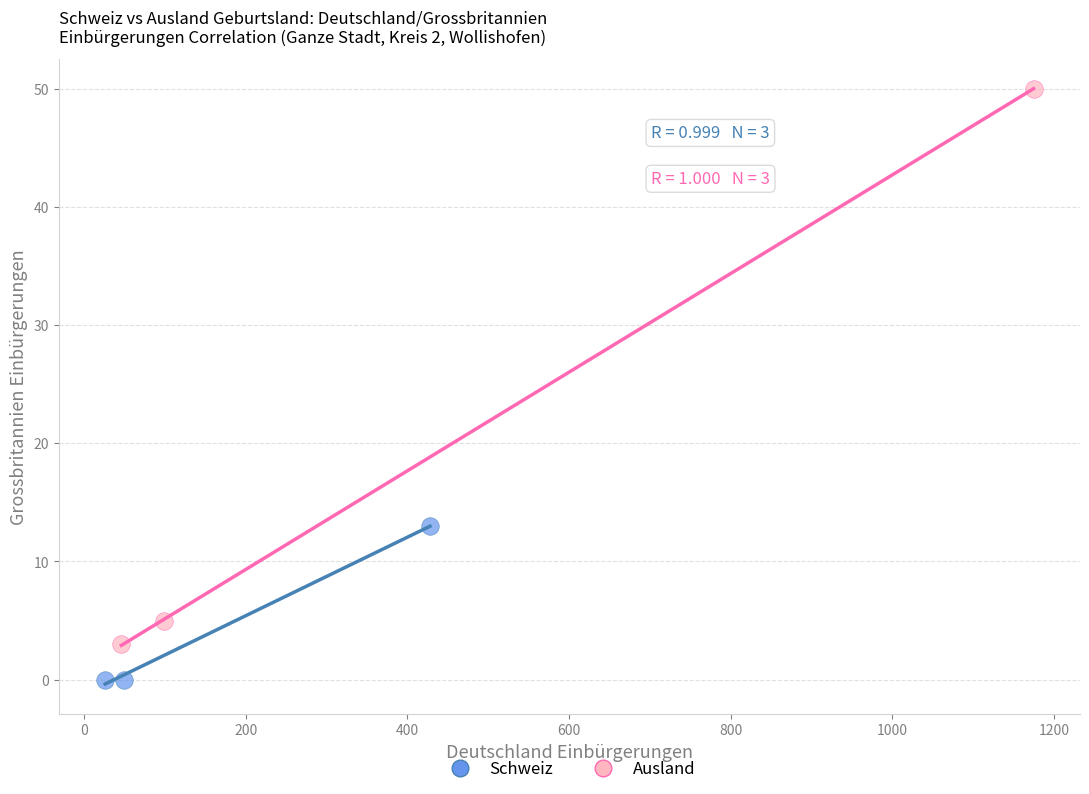

Which series contains the lowest Y value?

Schweiz